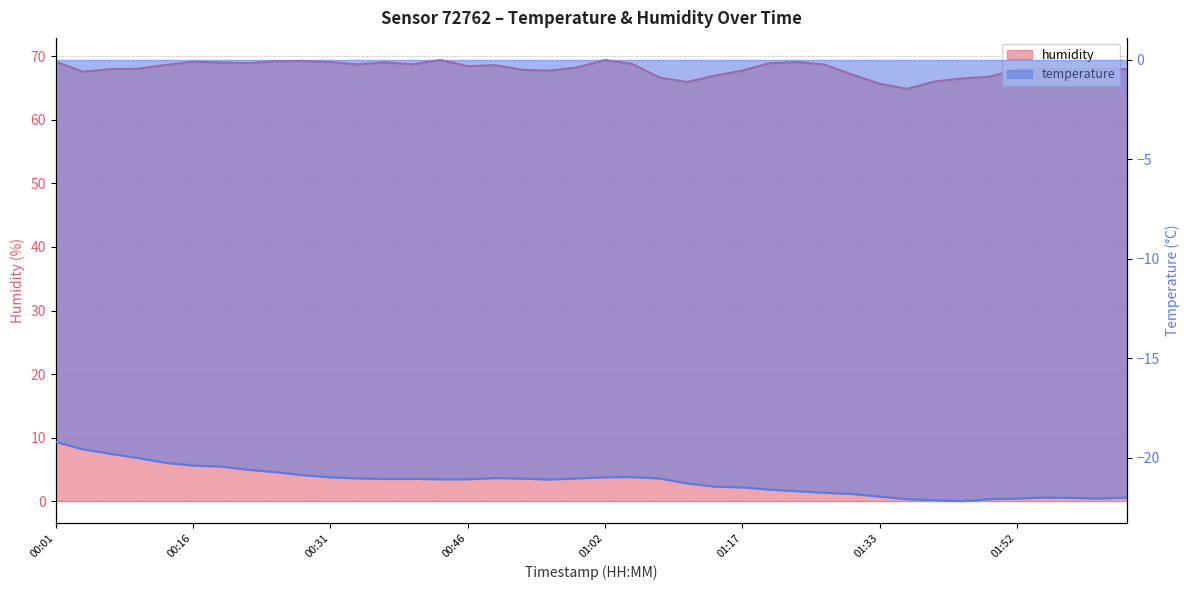

True or false: humidity and temperature intersect in this chart.

False